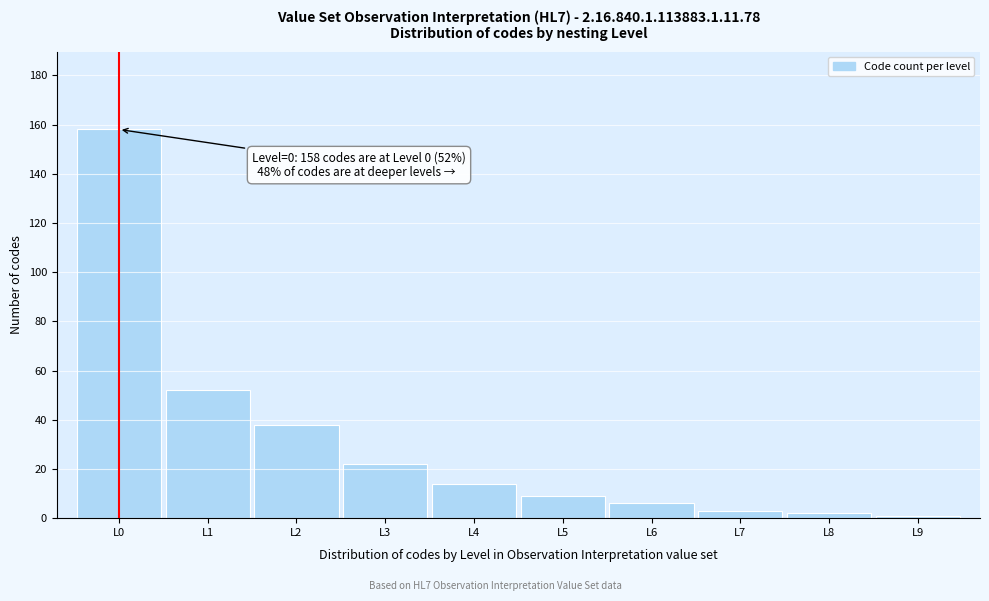

Which range on the x-axis has the tallest bar?

-0.5 to 0.5